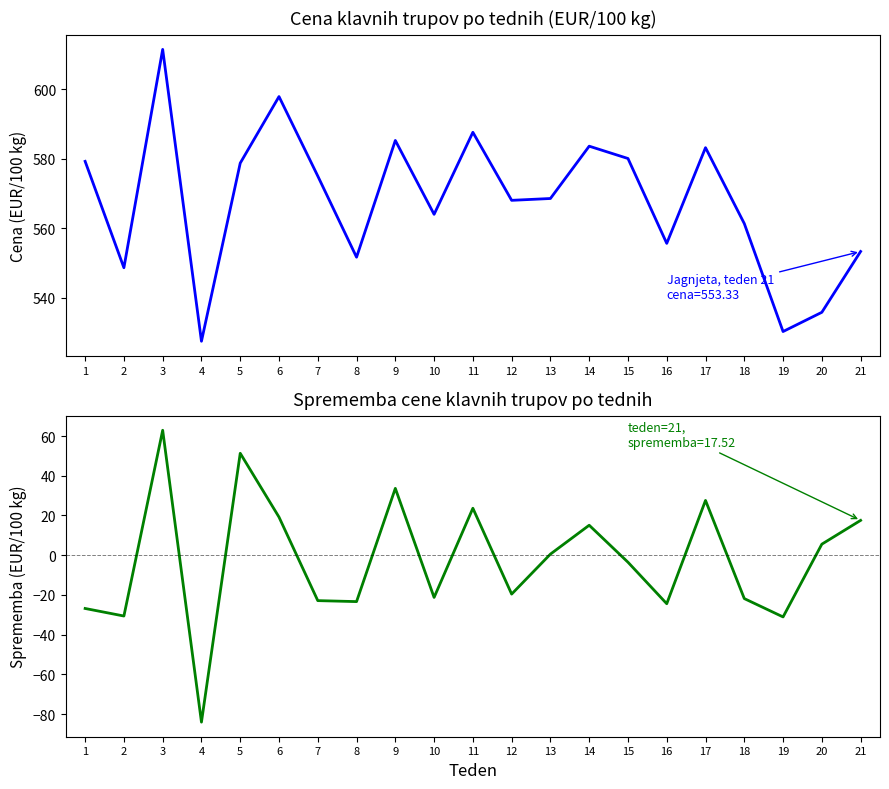

What is the value of the Sprememba od prej. tedna point at the 9th from the left?

33.6